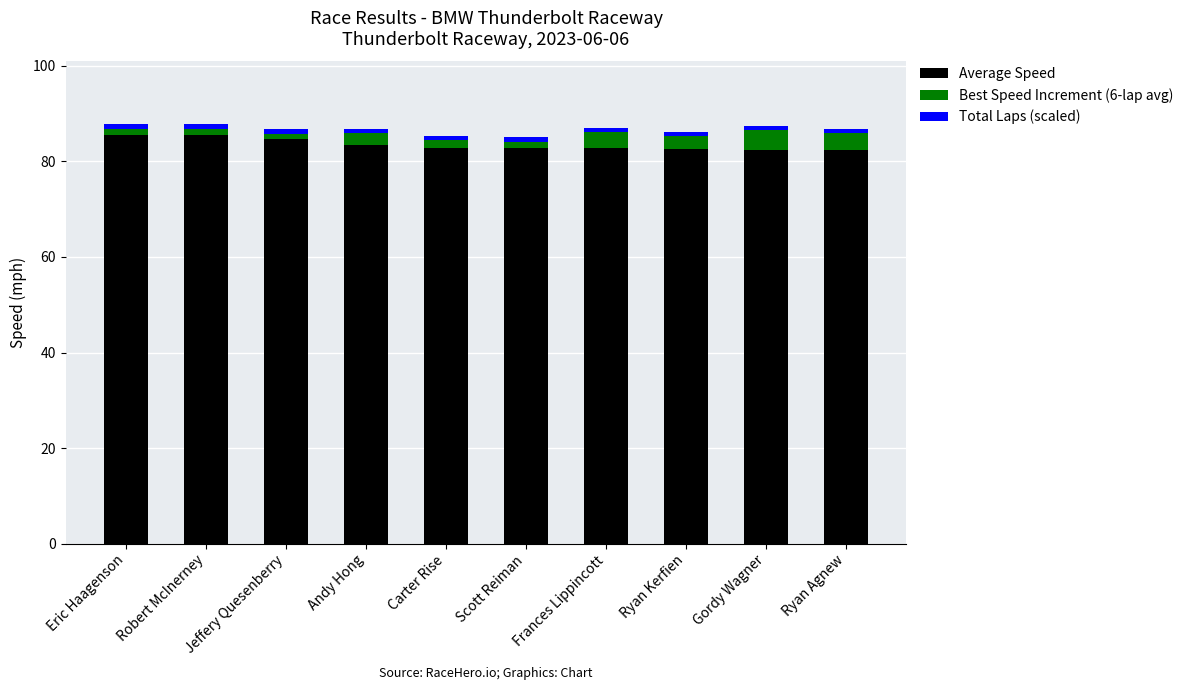

What is the maximum value for Average Speed?

85.6